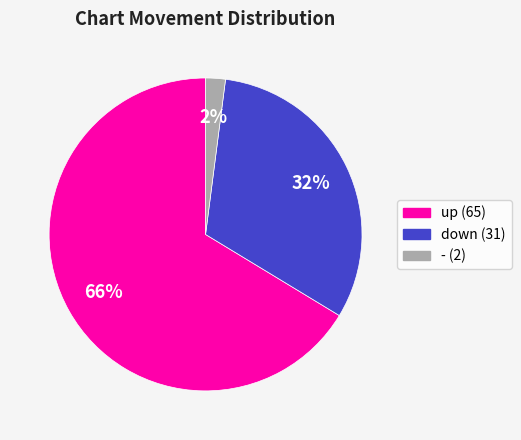

To the nearest percent, what portion does down represent?

32%